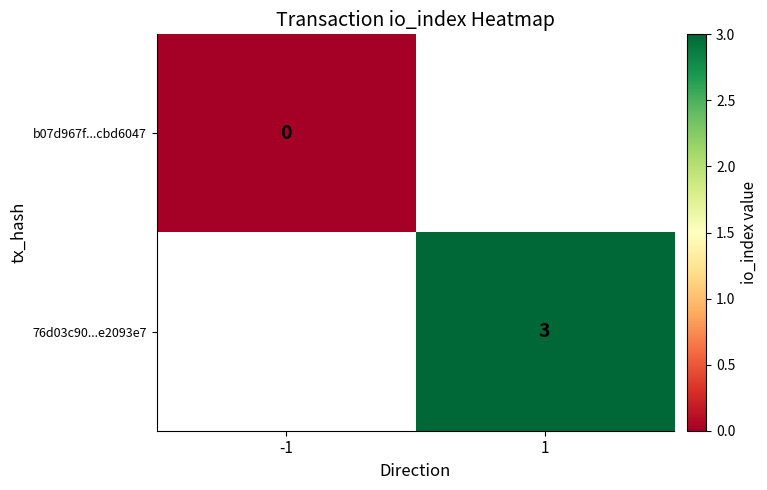

True or false: 76d03c90...e2093e7 has a value of 4 at 1.

False